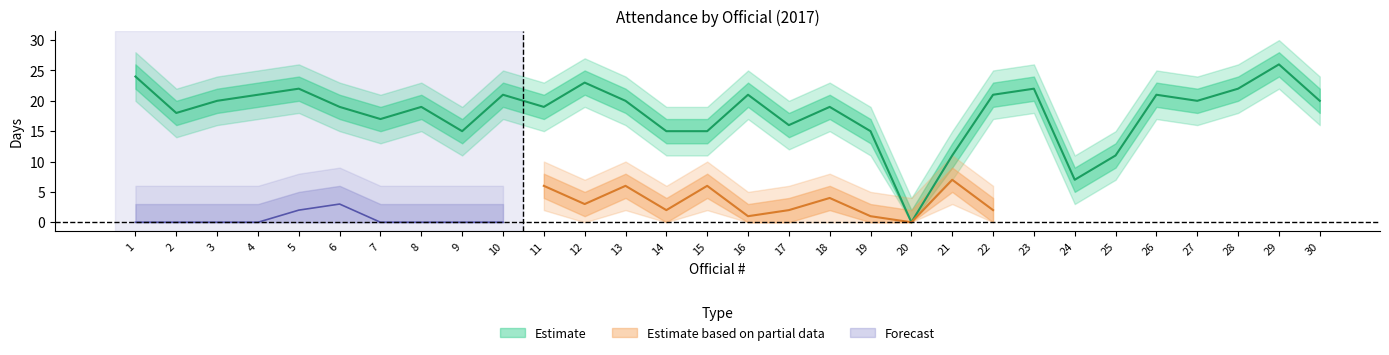

Between 24 and 26, which series saw the biggest shift?

Estimate